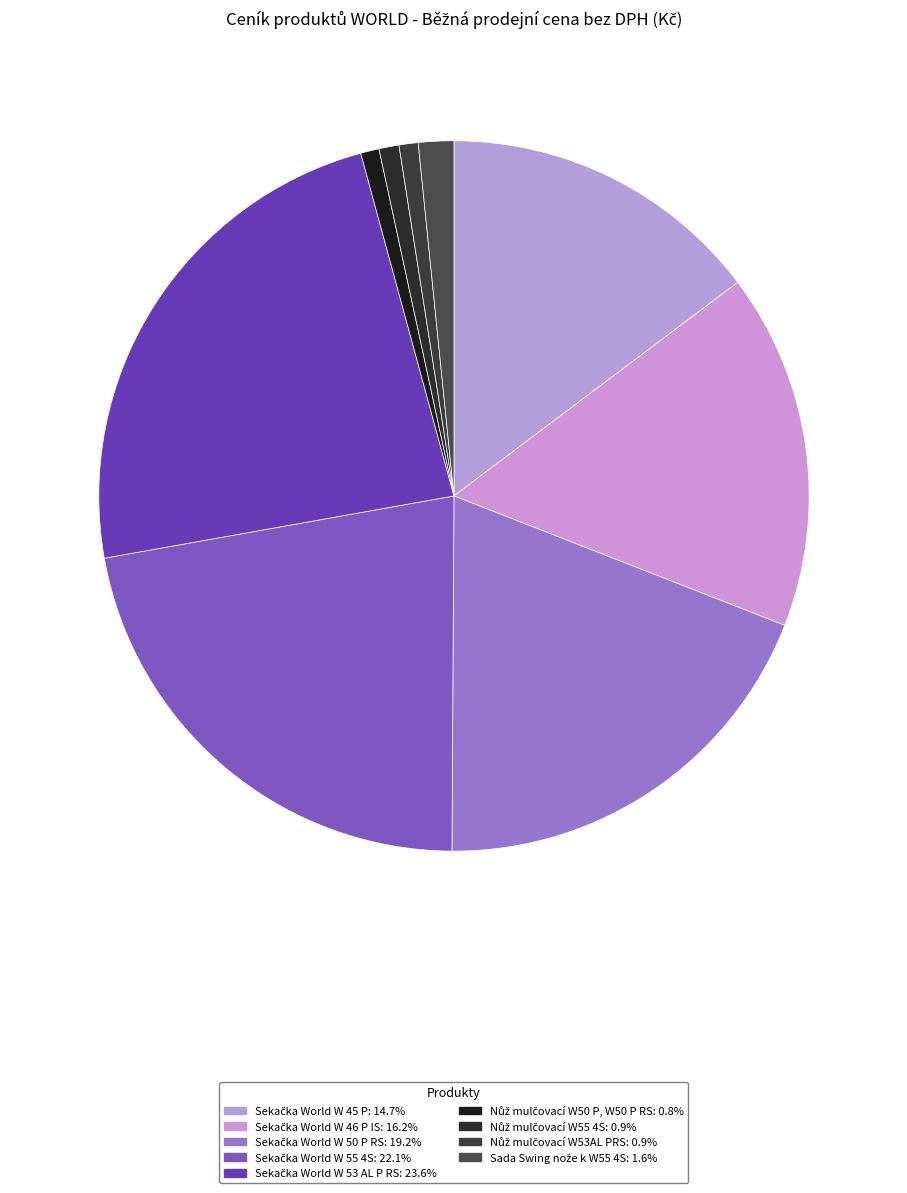

How many segments does this pie chart have?

9